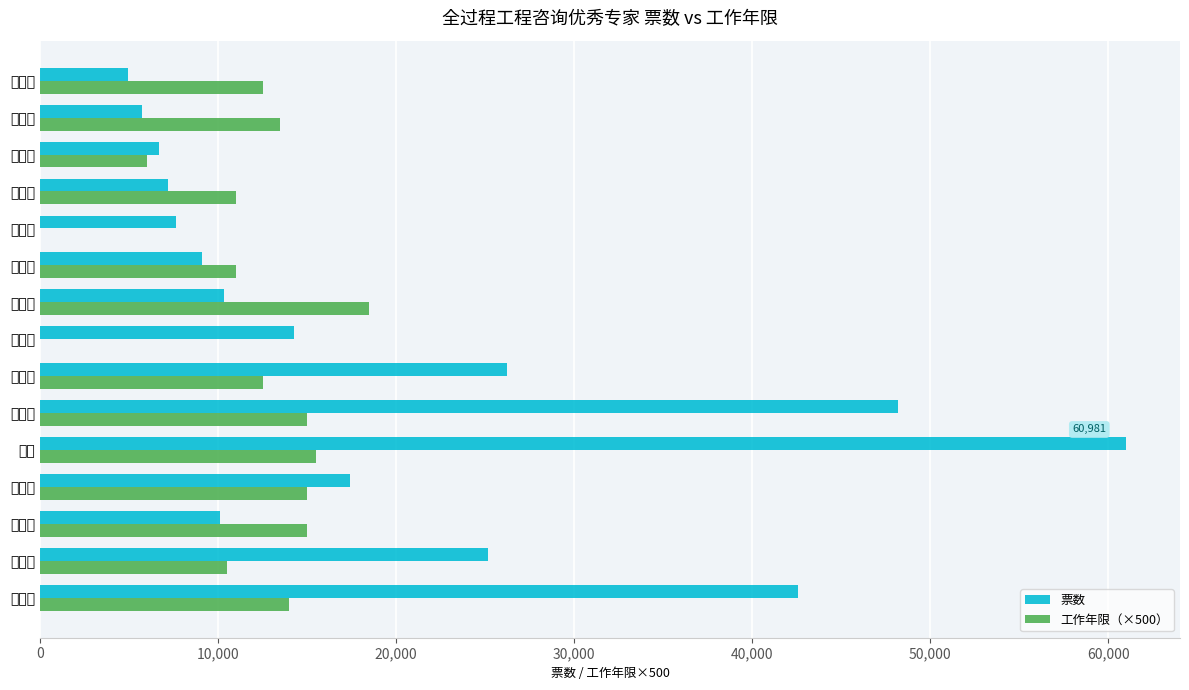

How many distinct data groups are displayed?

2